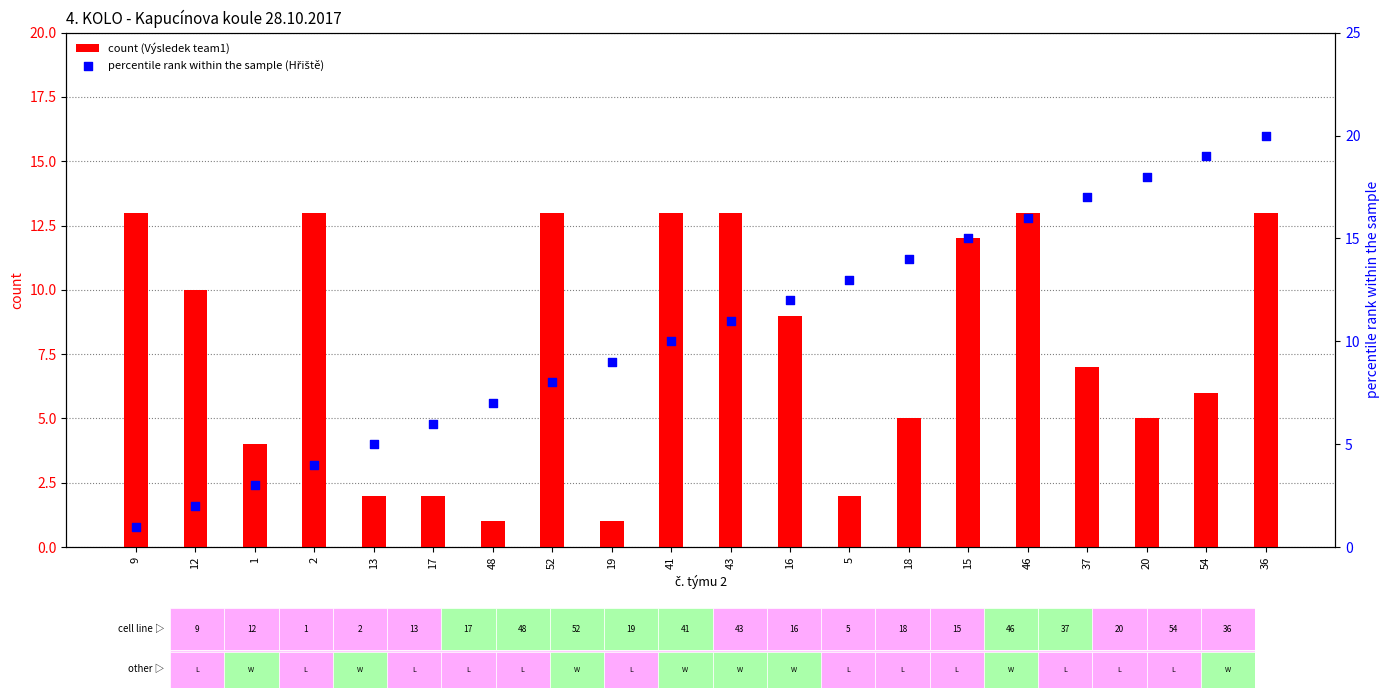

Which series reaches the maximum Y coordinate?

percentile rank within the sample (Hřiště)